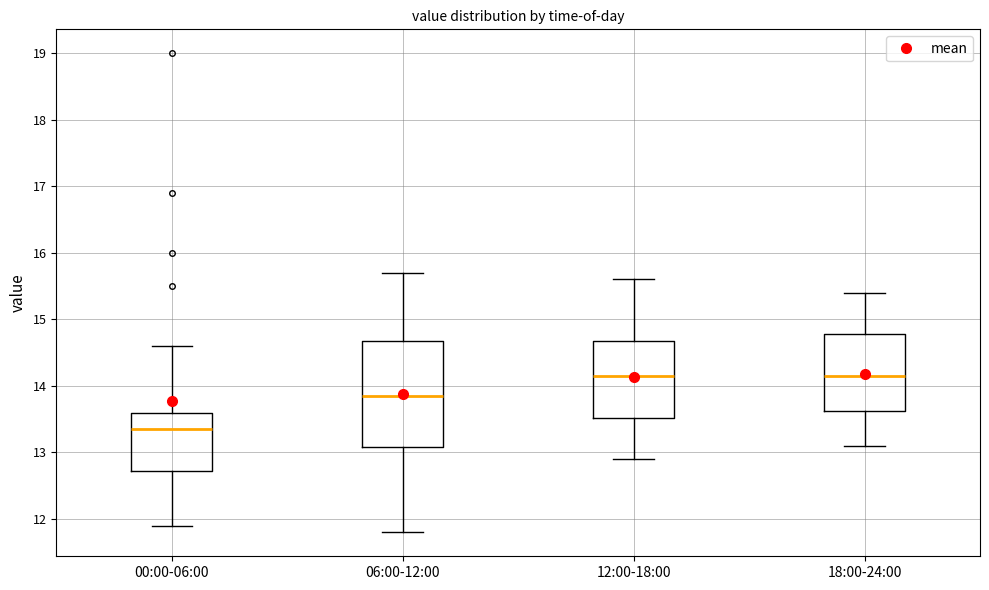

Reading left to right, transcribe this box plot: for each box, give where its median line is, the range the box spans, and where its two whiskers end, as read against the y-axis. The values are not printed on the chart, so give them approximately, as read against the axis.

00:00-06:00: median 13.4, box 12.7 to 13.6, whiskers 11.9 to 14.6
06:00-12:00: median 13.9, box 13.1 to 14.7, whiskers 11.8 to 15.7
12:00-18:00: median 14.2, box 13.5 to 14.7, whiskers 12.9 to 15.6
18:00-24:00: median 14.2, box 13.6 to 14.8, whiskers 13.1 to 15.4